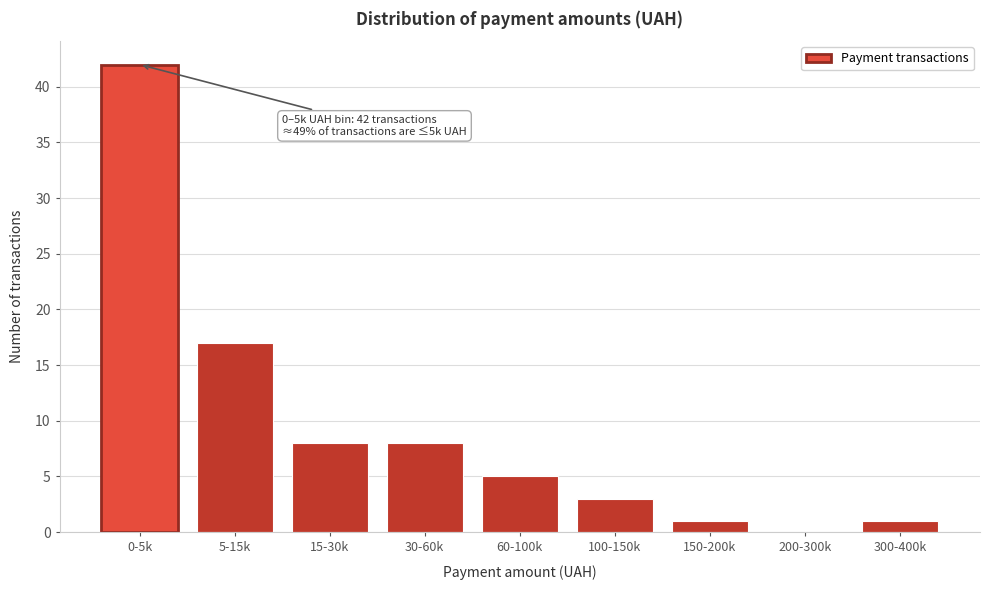

What is the ratio of the value at 100-150k to the value at 300-400k?

3.0